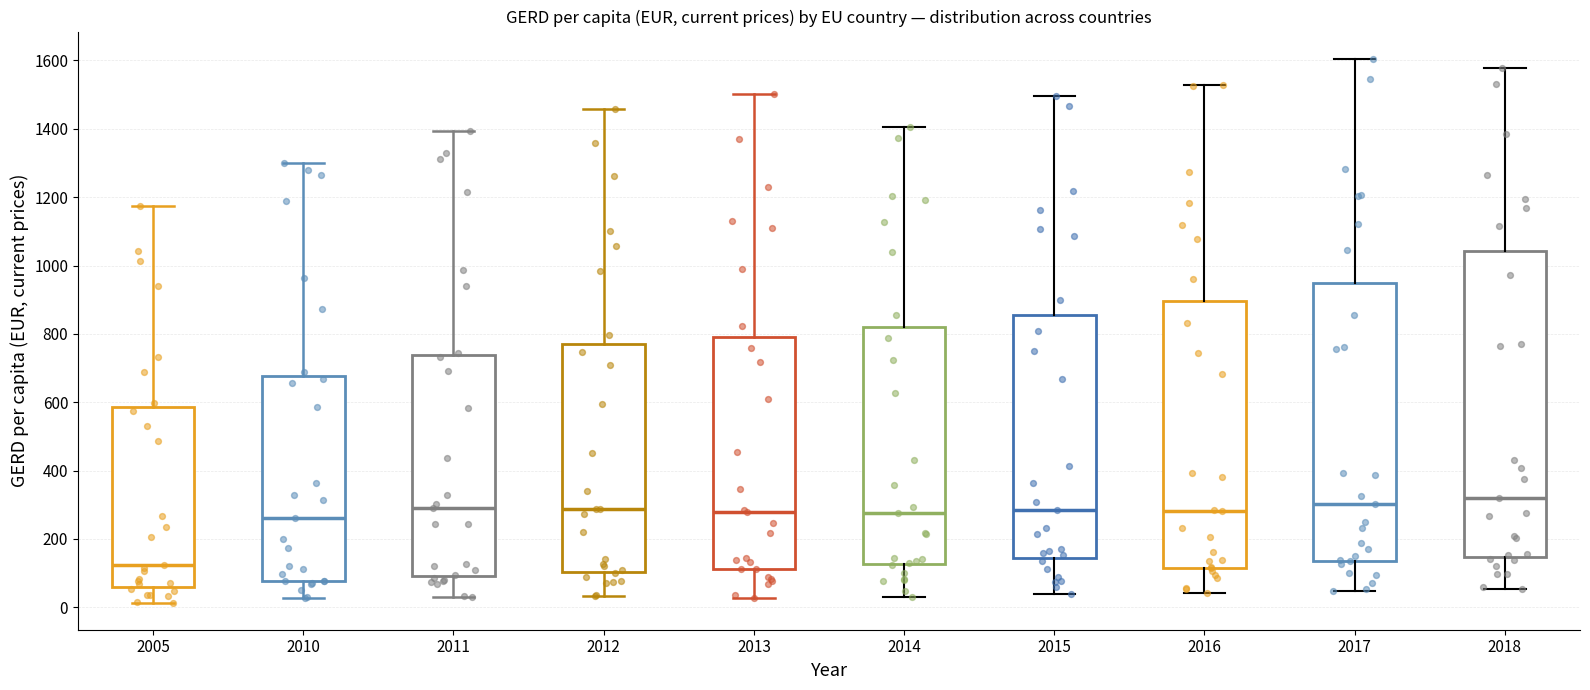

Which box is the tallest, from its lower edge to its upper edge?

2018